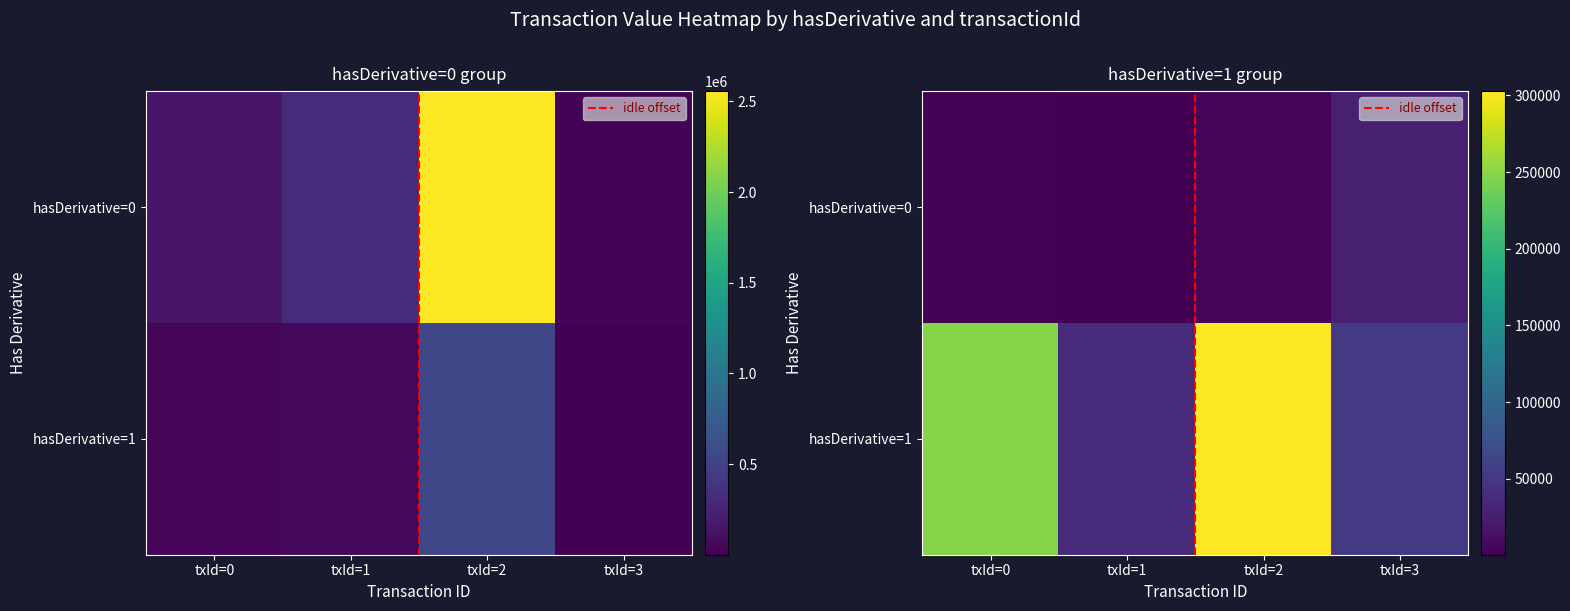

How many series are shown in this chart?

2